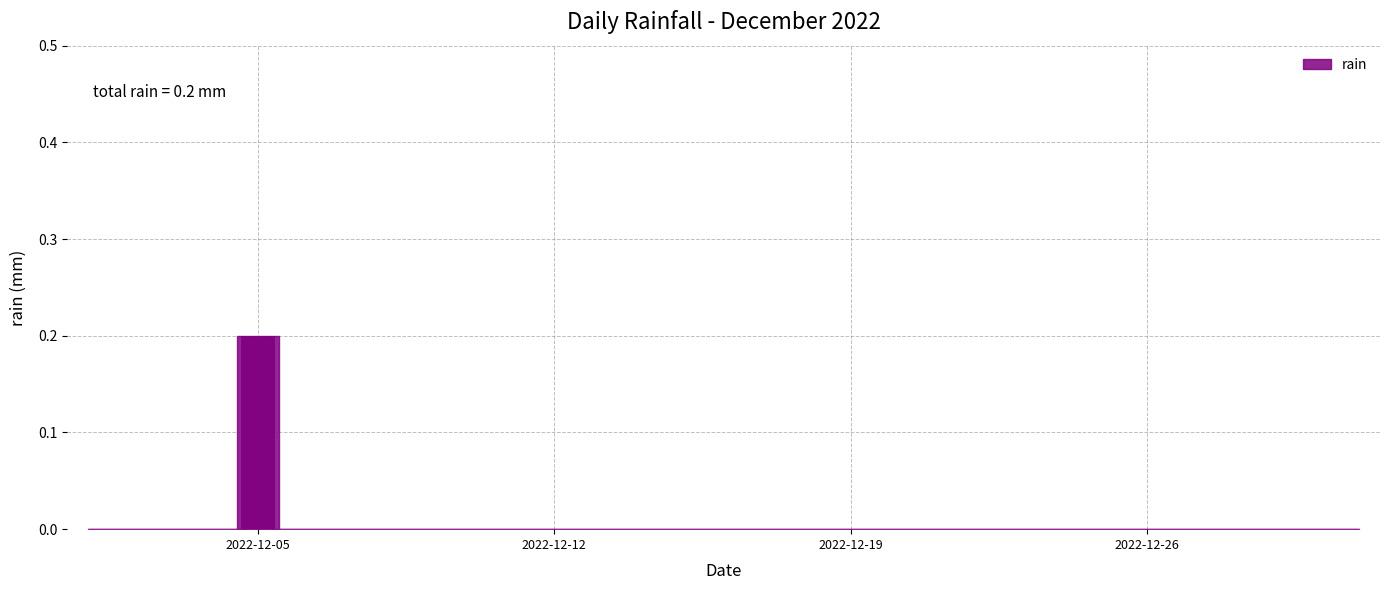

Rank the categories by value from lowest to highest.

2022-12-01, 2022-12-02, 2022-12-03, 2022-12-04, 2022-12-06, 2022-12-07, 2022-12-08, 2022-12-09, 2022-12-10, 2022-12-11, 2022-12-12, 2022-12-13, 2022-12-14, 2022-12-15, 2022-12-16, 2022-12-17, 2022-12-18, 2022-12-19, 2022-12-20, 2022-12-21, 2022-12-22, 2022-12-23, 2022-12-24, 2022-12-25, 2022-12-26, 2022-12-27, 2022-12-28, 2022-12-29, 2022-12-30, 2022-12-31, 2022-12-05